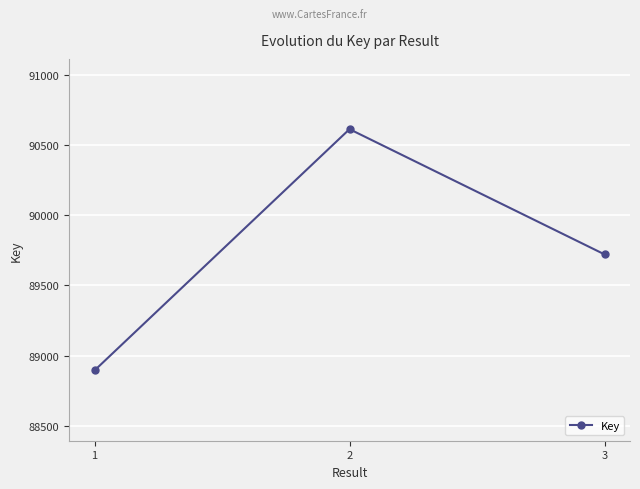

Does the chart display data point markers on the line(s)?

Yes